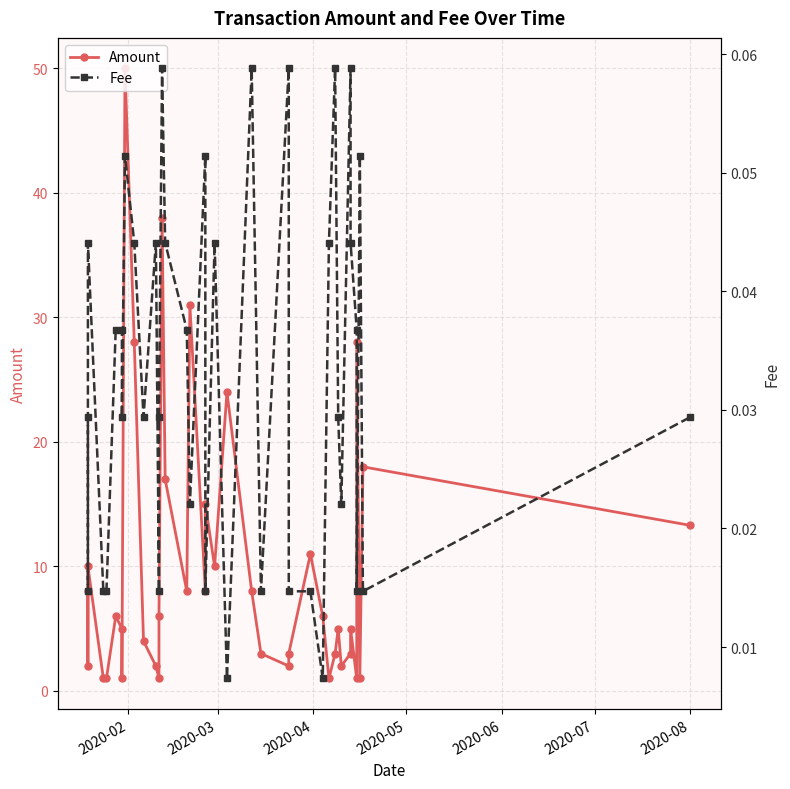

What are all the series names shown in the legend?

Amount, Fee